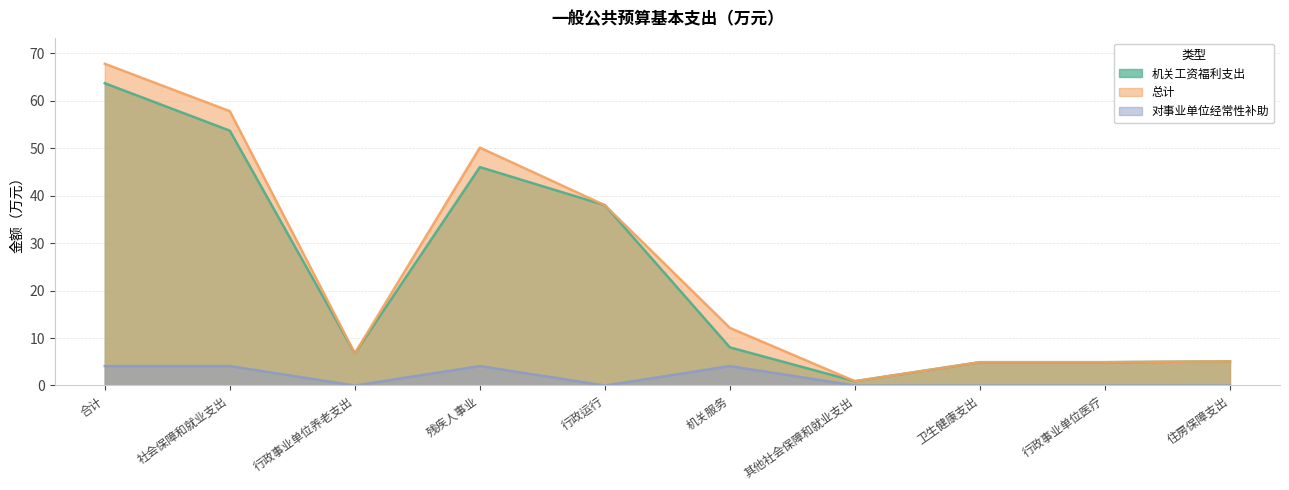

True or false: 机关工资福利支出 and 总计 cross at least once.

False